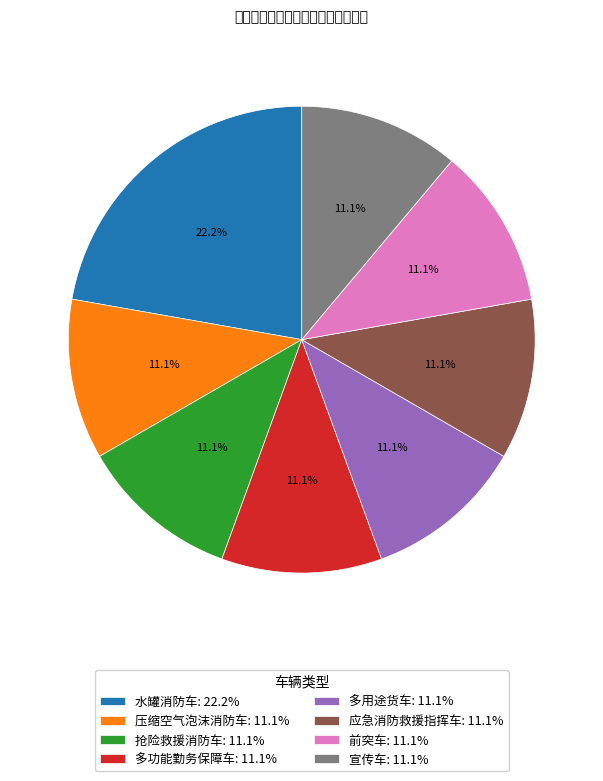

To the nearest percent, what is the combined percentage of 抢险救援消防车 and 压缩空气泡沫消防车?

22%